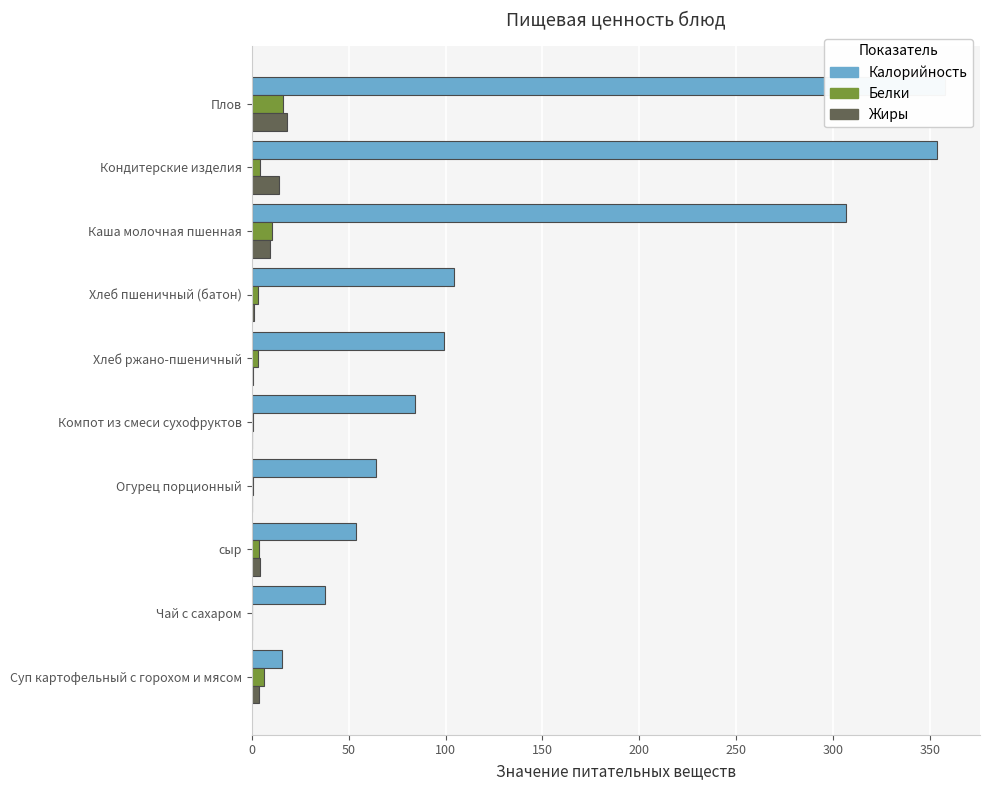

Does the chart contain any negative values?

No